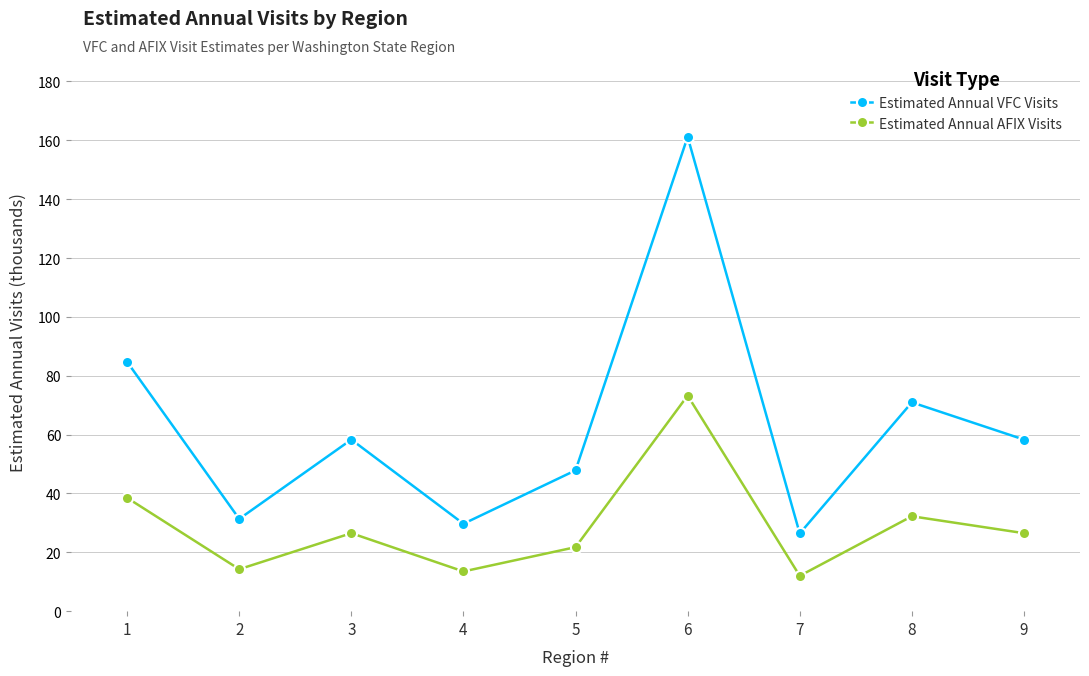

At which label is Estimated Annual AFIX Visits closest to 42?

1